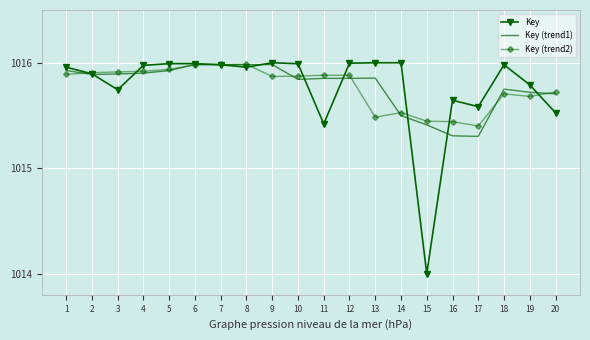

Is the value of Key at 8 greater than the value of Key (trend1) at 12?

Yes